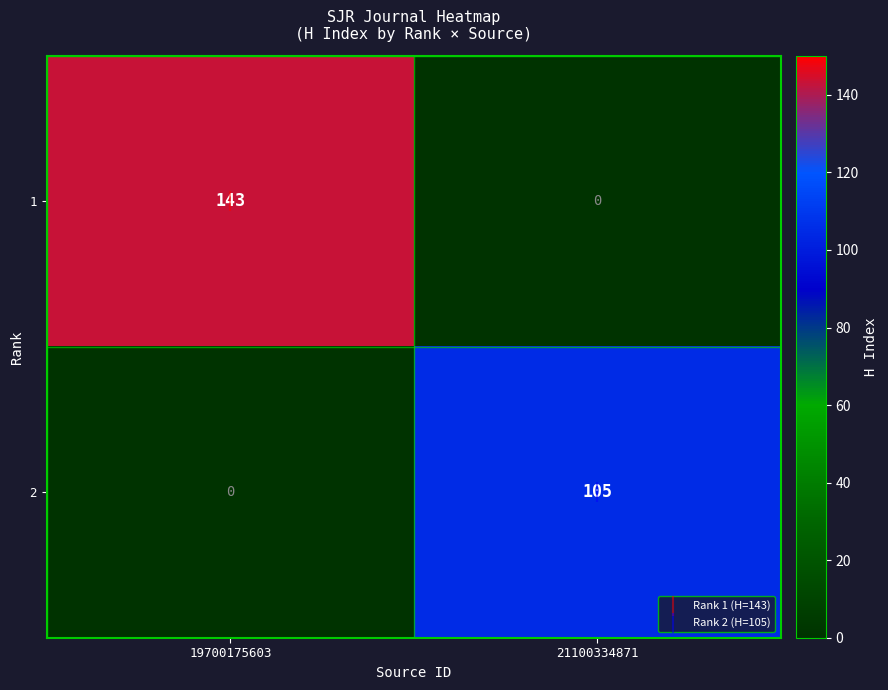

The 2 series shows 105 at 21100334871. True or false?

True